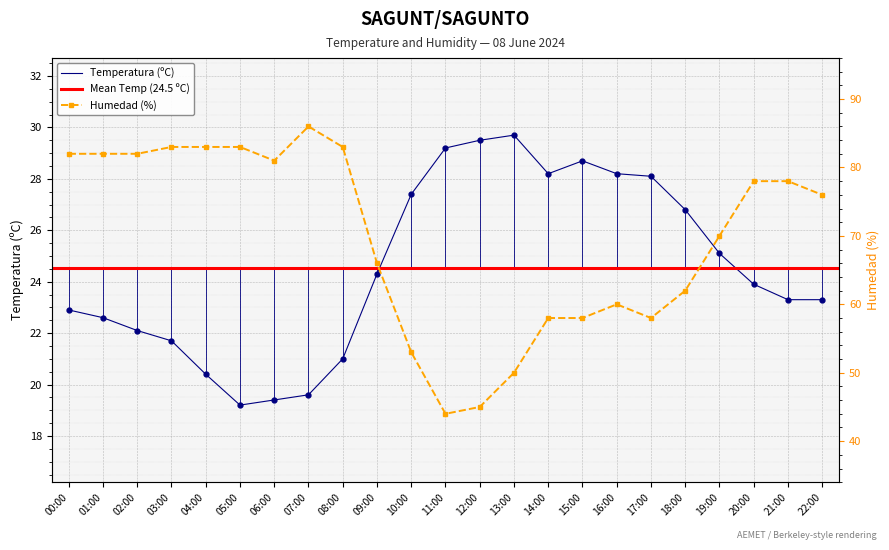

Where is the first local minimum for Temperatura (ºC)?

05:00